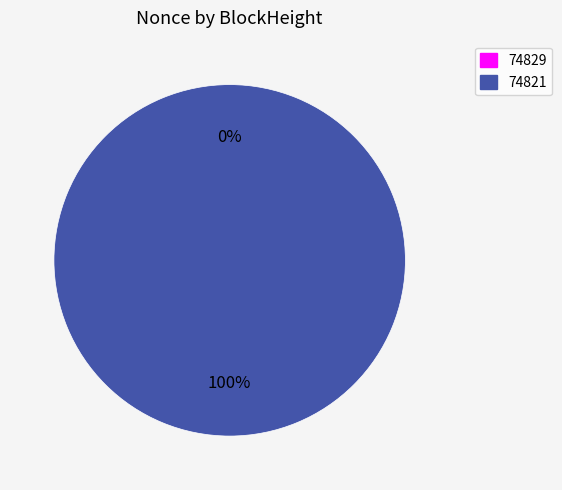

Does 74829 represent more than half of the total?

No